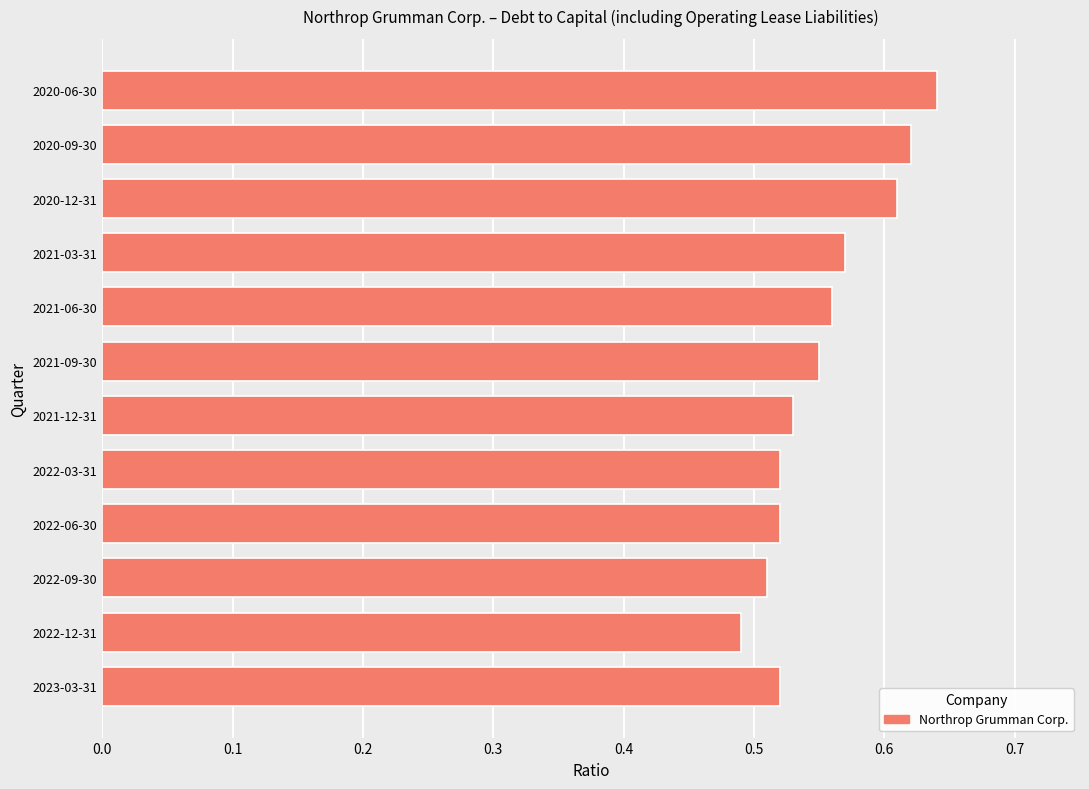

At which category does the chart reach its peak across all series?

2020-06-30